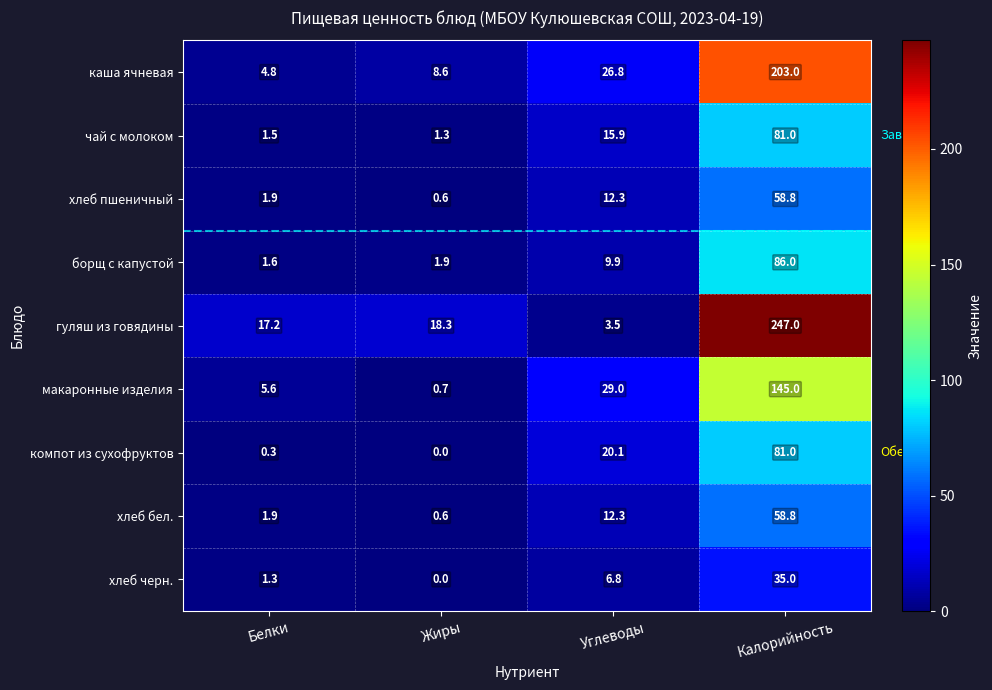

List the labels in order of борщ с капустой value, largest first.

Калорийность, Углеводы, Жиры, Белки